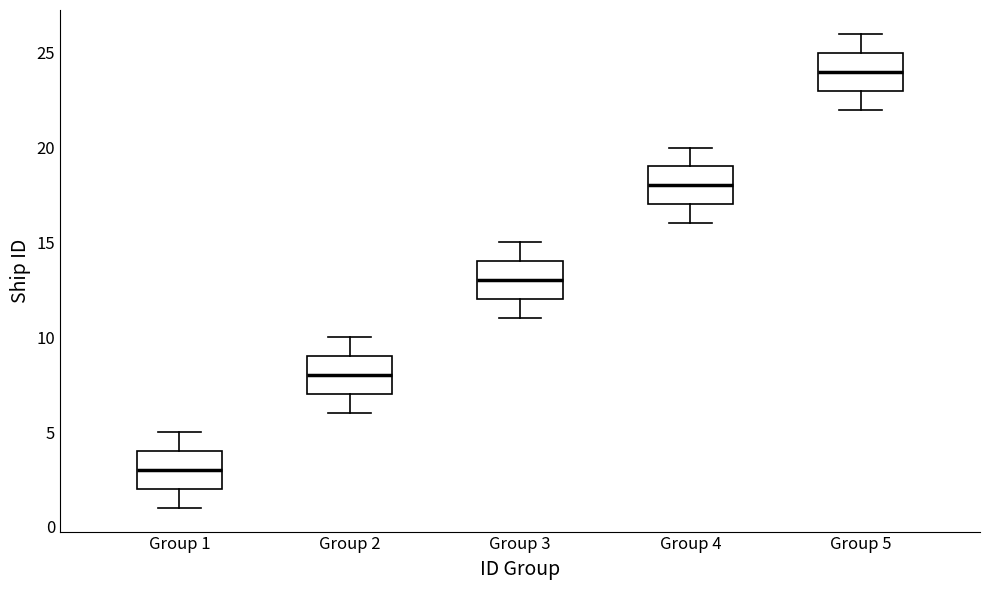

Where does the upper whisker of the box for Group 2 end on the y-axis? The values are not printed on the chart, so give them approximately, as read against the axis.

10